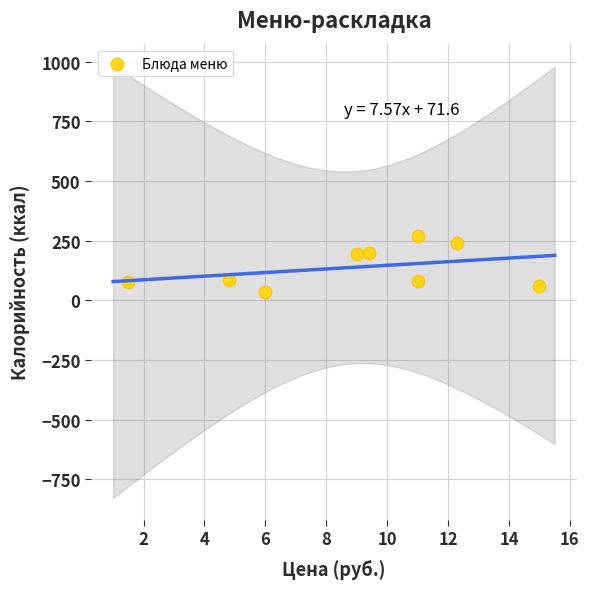

What is the average X value?

8.9